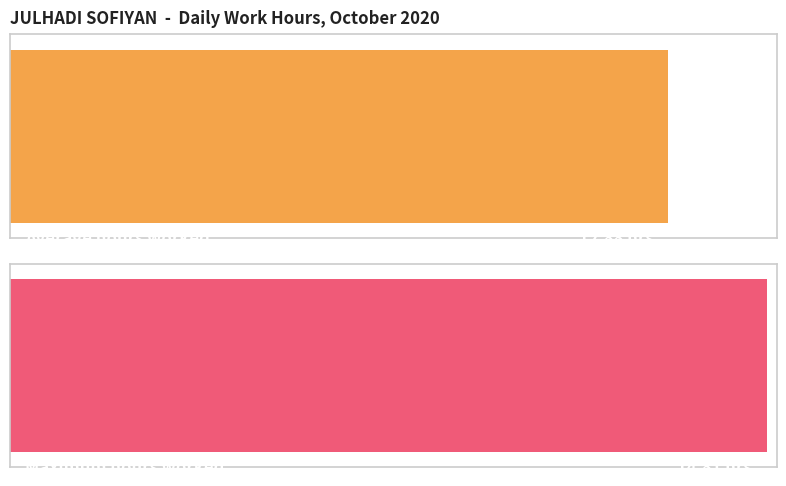

The value at 18 is 16.2. True or false?

False